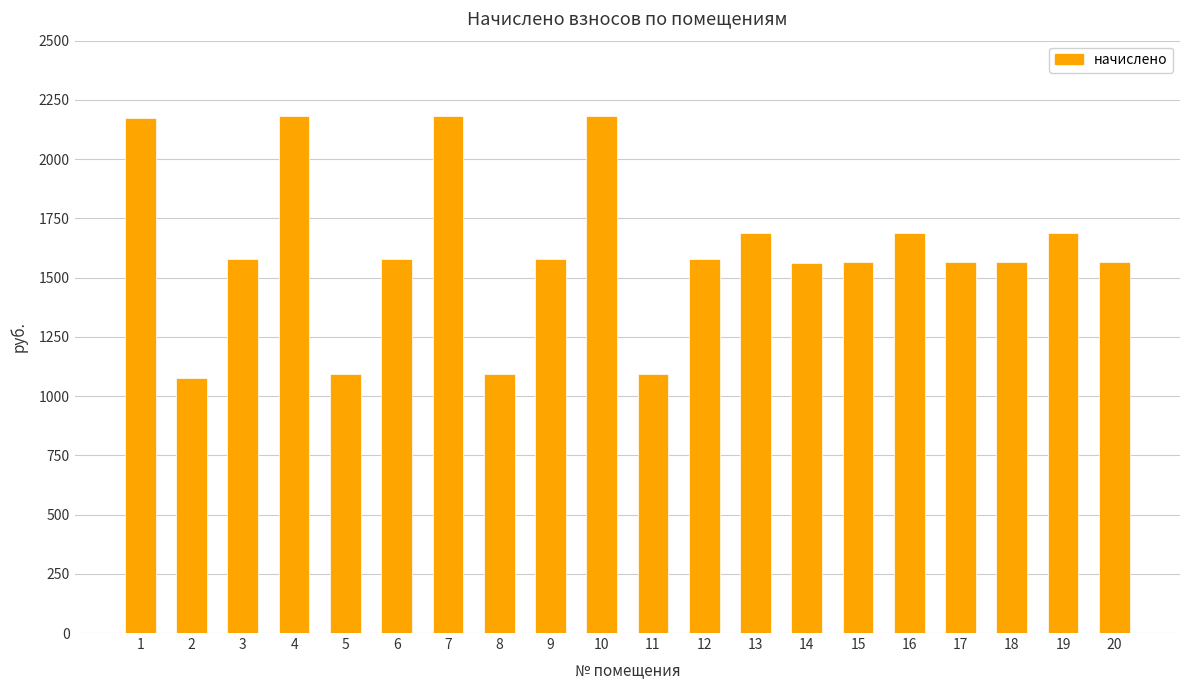

What is the change in value from 4 to 16?

-495.1